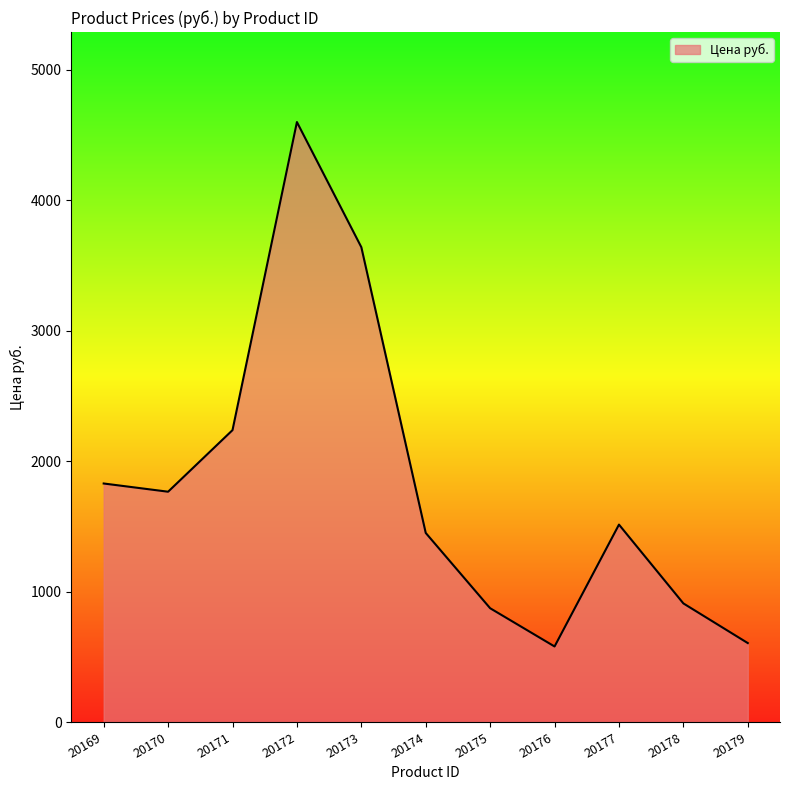

What is the change in value from 20171 to 20178?

-1328